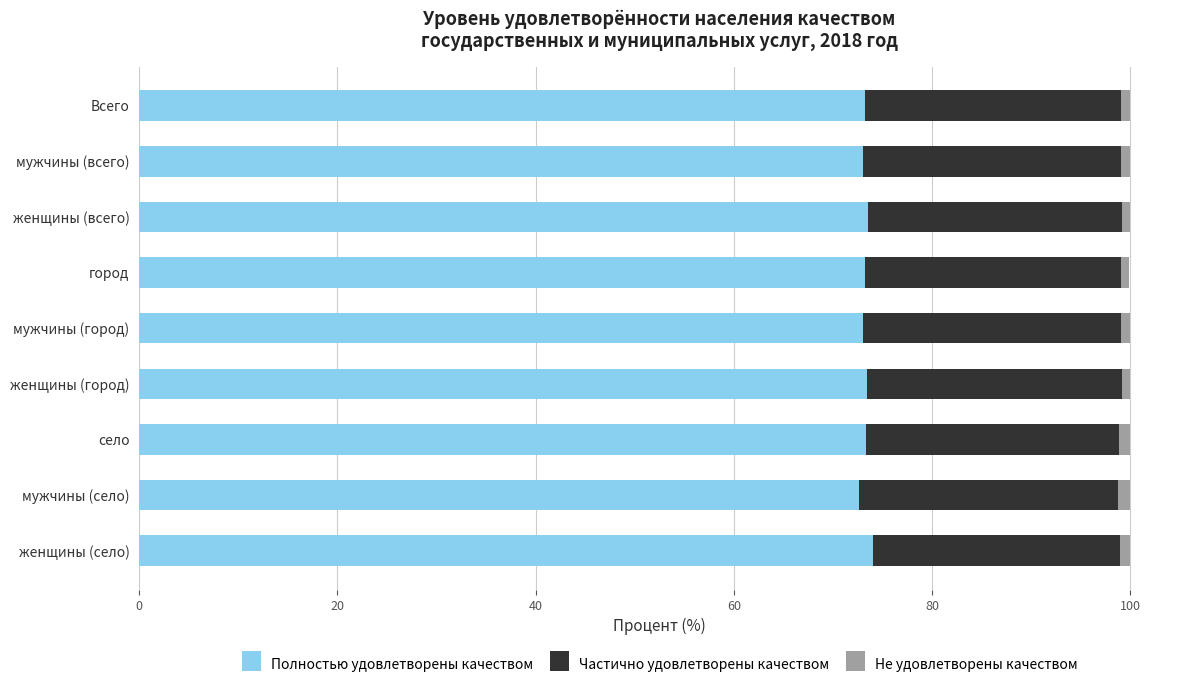

What is the sum of all Полностью удовлетворены качеством values?

659.2